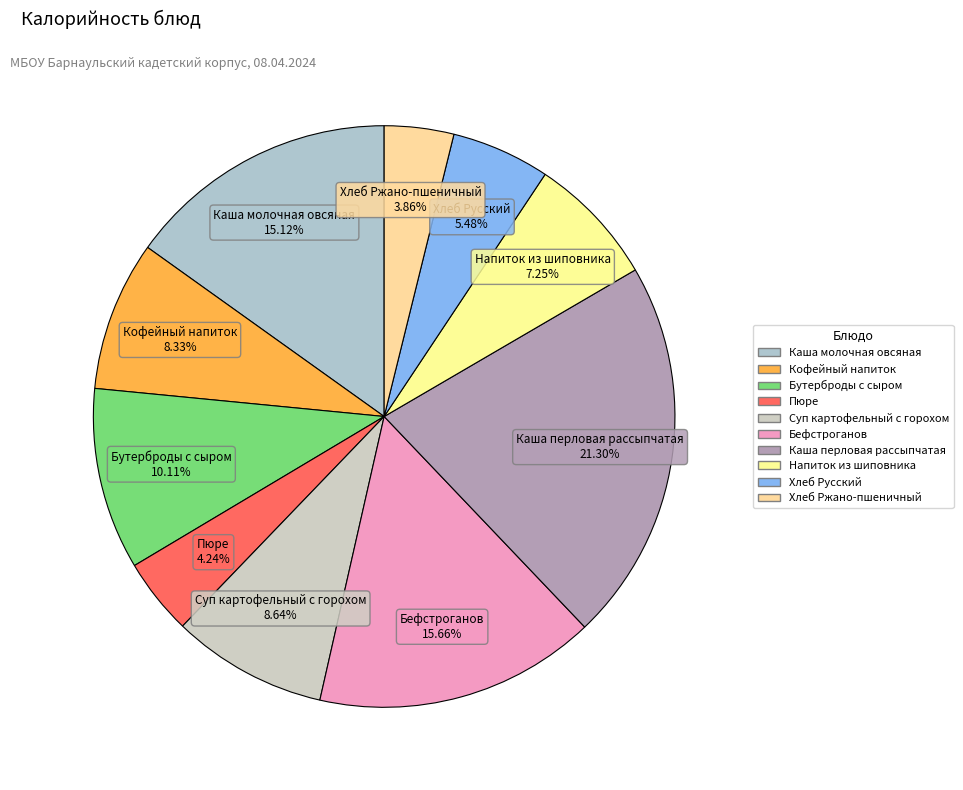

To the nearest percent, what is the average slice percentage?

10%